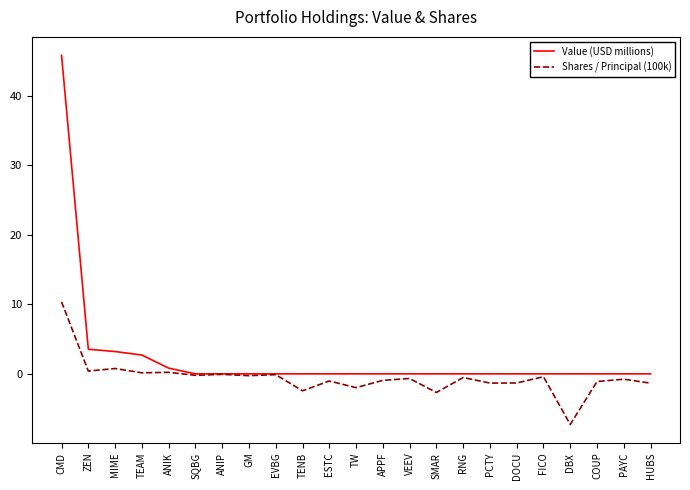

At which category does the chart reach its minimum across all series?

DBX